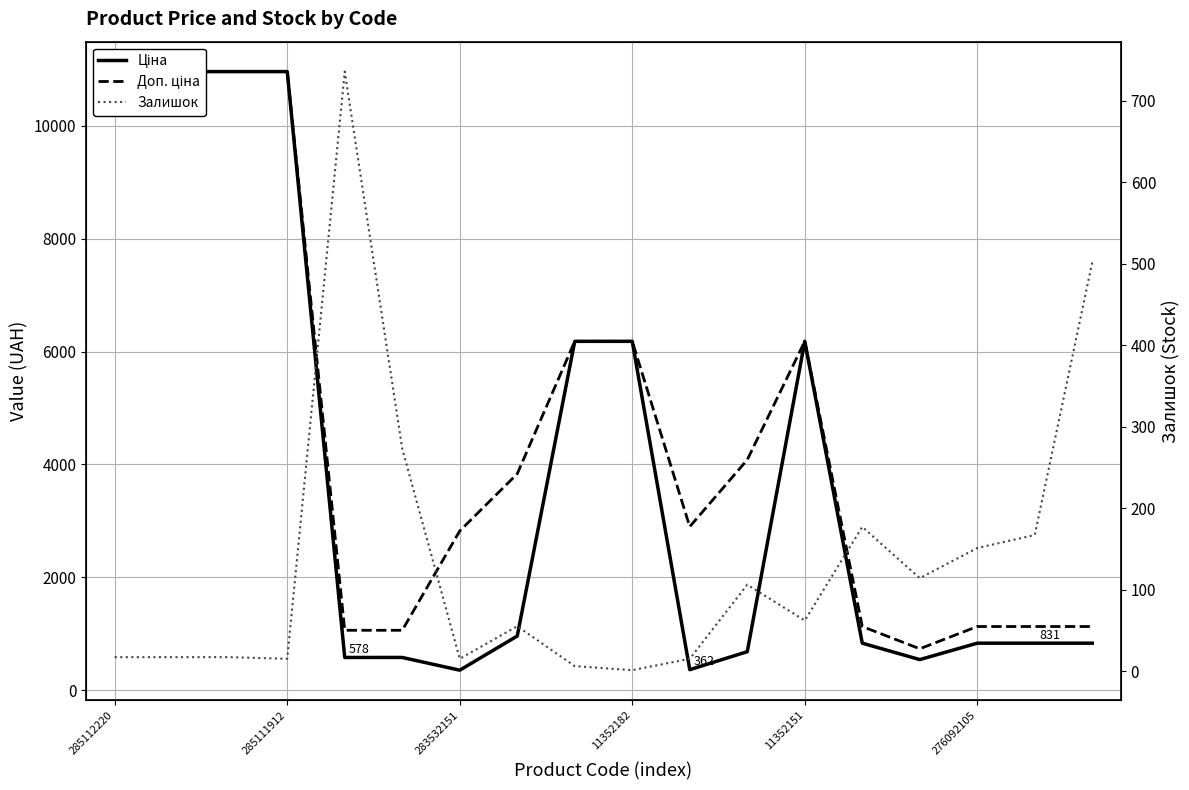

True or false: Ціна and Доп. ціна intersect in this chart.

False